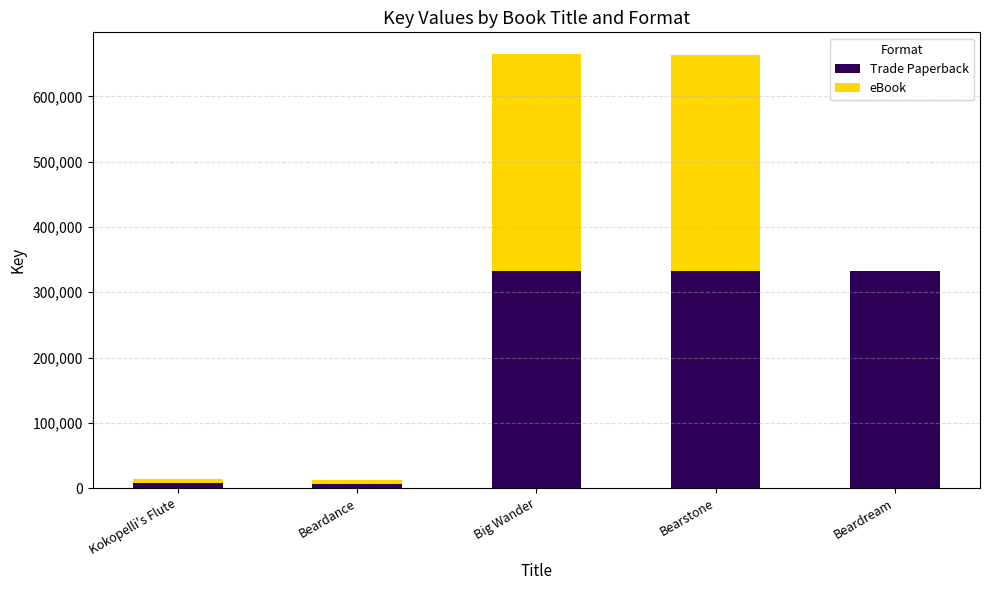

Where does the Trade Paperback series first go above 331957?

Big Wander